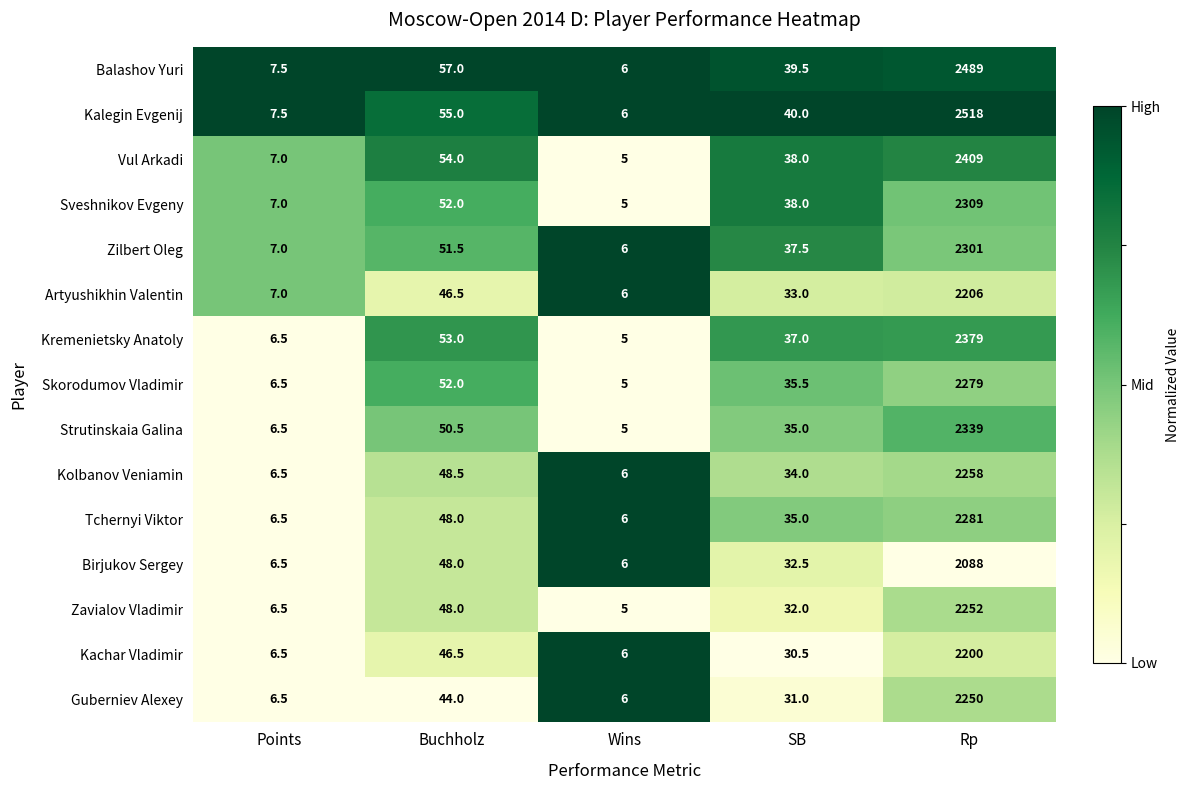

The value of Kolbanov Veniamin at Buchholz is 48.5. True or false?

True